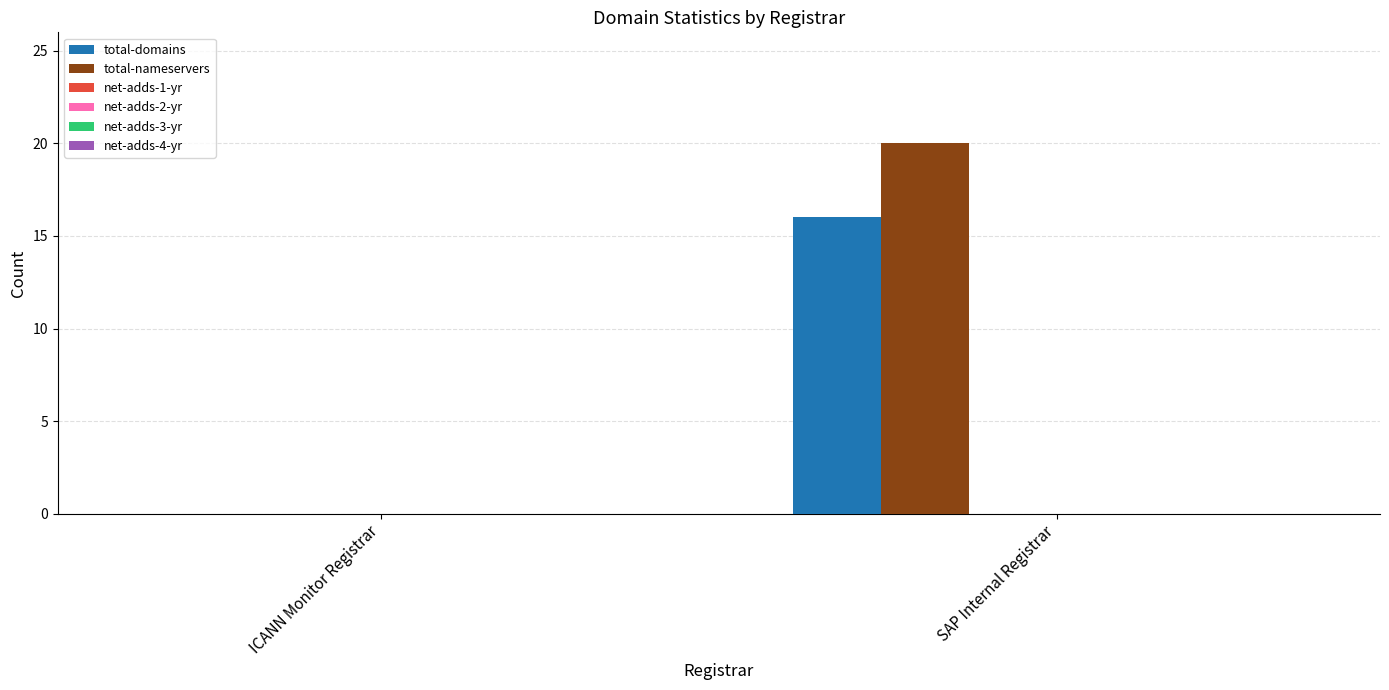

What is the greatest value displayed?

20